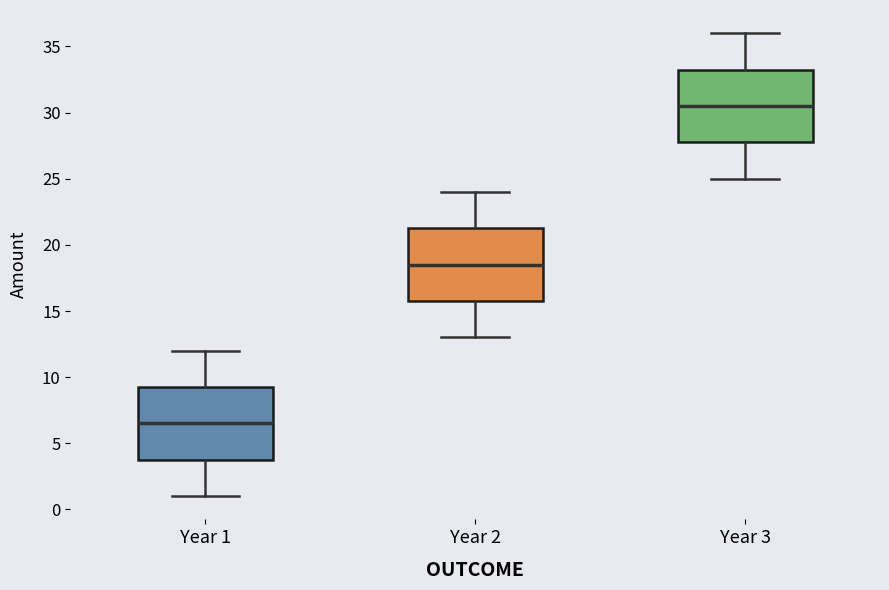

Reading left to right, transcribe this box plot: for each box, give where its median line is, the range the box spans, and where its two whiskers end, as read against the y-axis. The values are not printed on the chart, so give them approximately, as read against the axis.

Year 1: median 6.5, box 4.0 to 9.5, whiskers 1.0 to 12.0
Year 2: median 18.5, box 16.0 to 21.5, whiskers 13.0 to 24.0
Year 3: median 30.5, box 28.0 to 33.5, whiskers 25.0 to 36.0